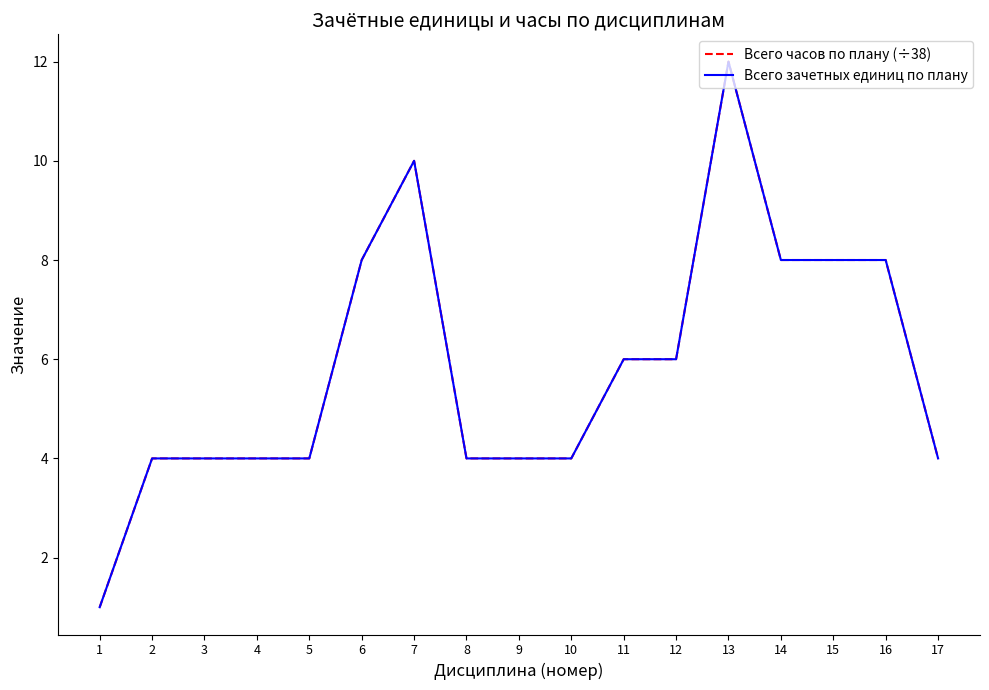

Is this an area chart (filled region under the line)?

No